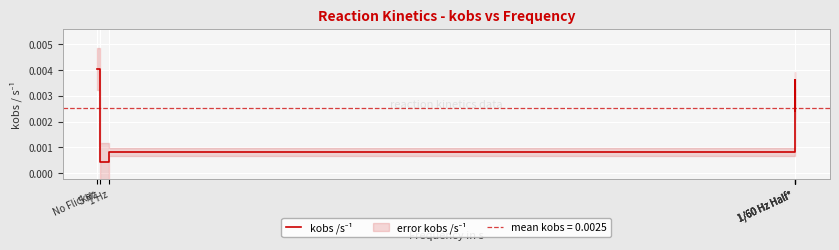

How many values are between 0 and 1?

7